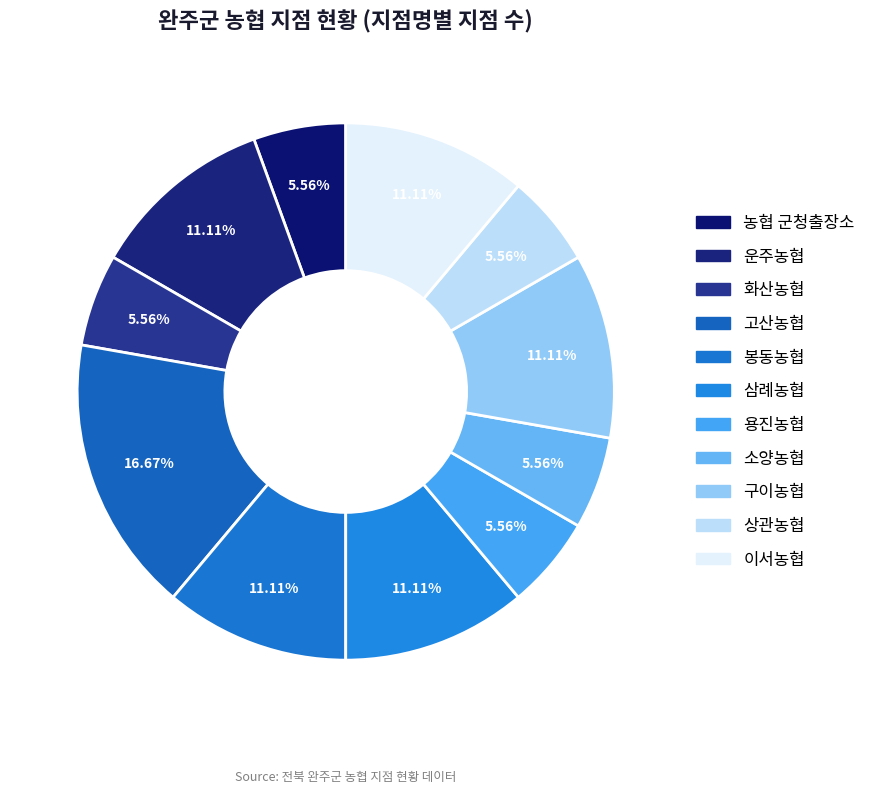

Count the number of slices in the pie.

11